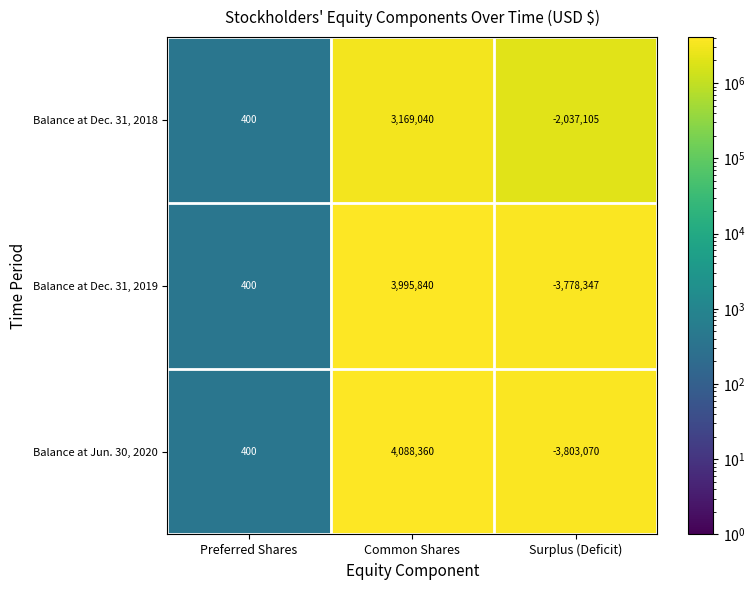

Reading left to right, what are all the values shown in this chart?

Balance at Dec. 31, 2018: Preferred Shares=400	Common Shares=3169040	Surplus (Deficit)=-2037105
Balance at Dec. 31, 2019: Preferred Shares=400	Common Shares=3995840	Surplus (Deficit)=-3778347
Balance at Jun. 30, 2020: Preferred Shares=400	Common Shares=4088360	Surplus (Deficit)=-3803070